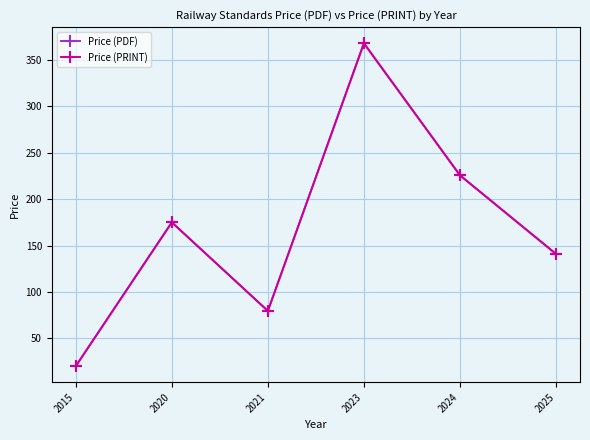

What are all the series names shown in the legend?

Price (PDF), Price (PRINT)